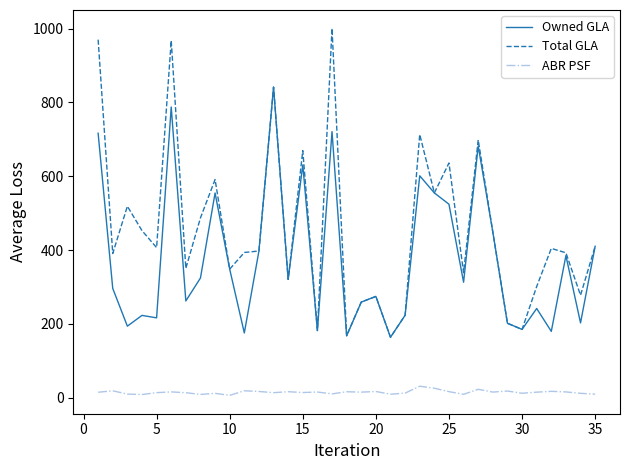

True or false: ABR PSF and Total GLA intersect in this chart.

False